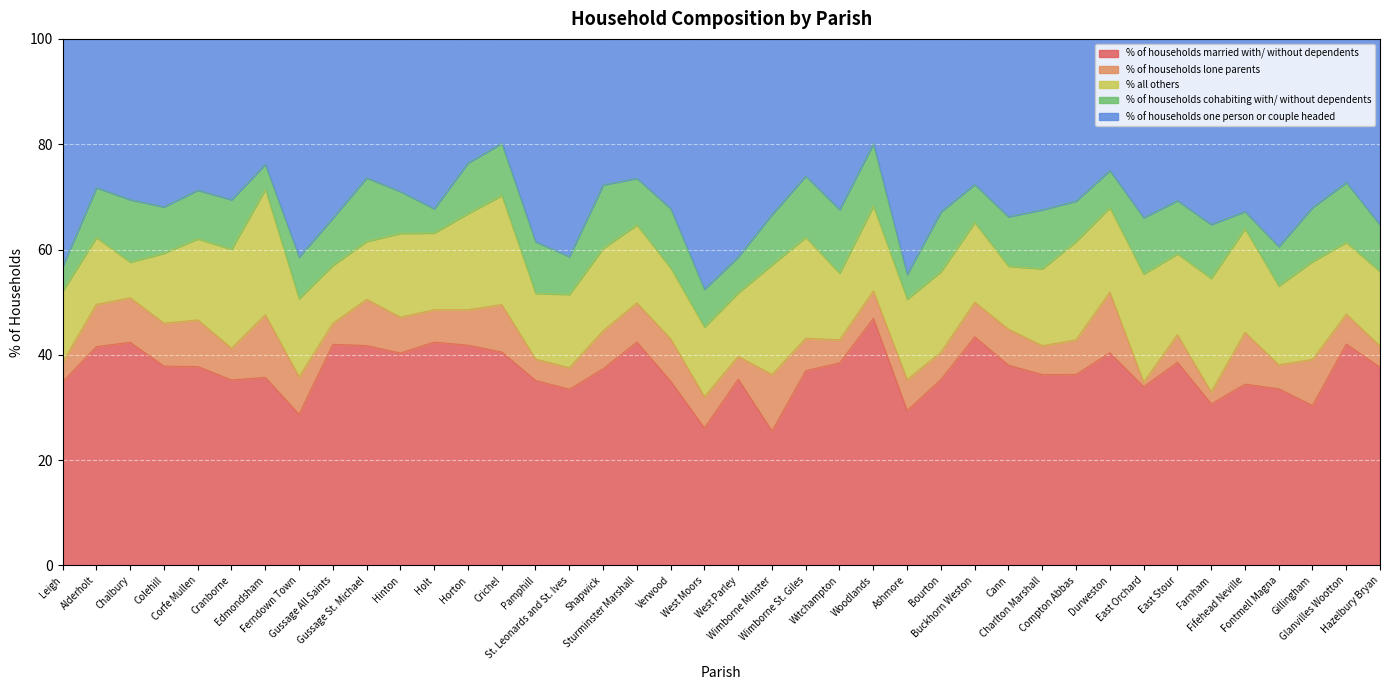

True or false: % all others has more than 1 interior local peaks.

True